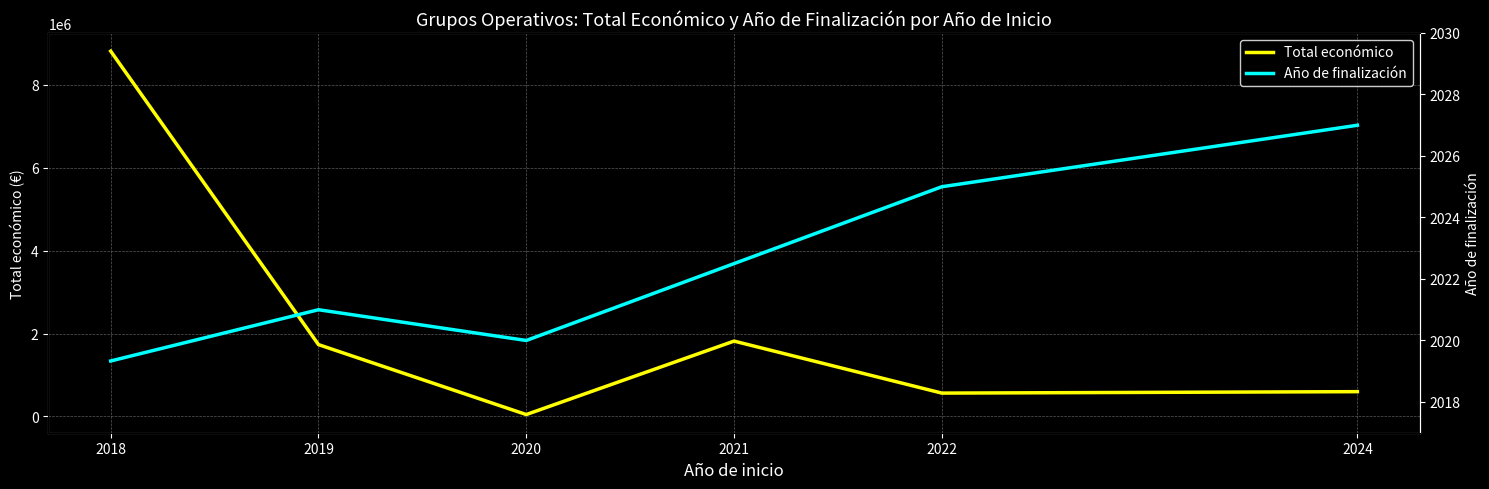

Which has a higher value, 2024 or 2019?

2019